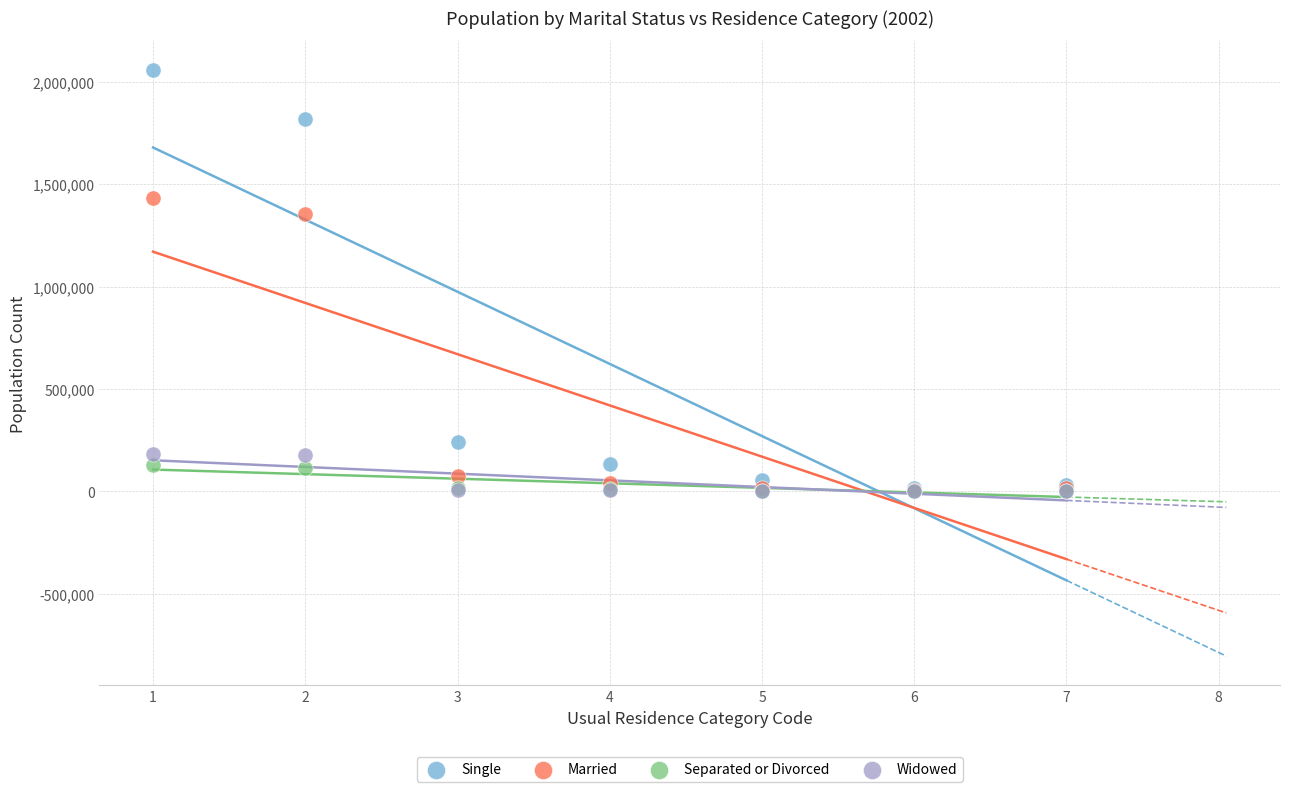

In the Single series, what Y value is closest to 1038279?

1819646